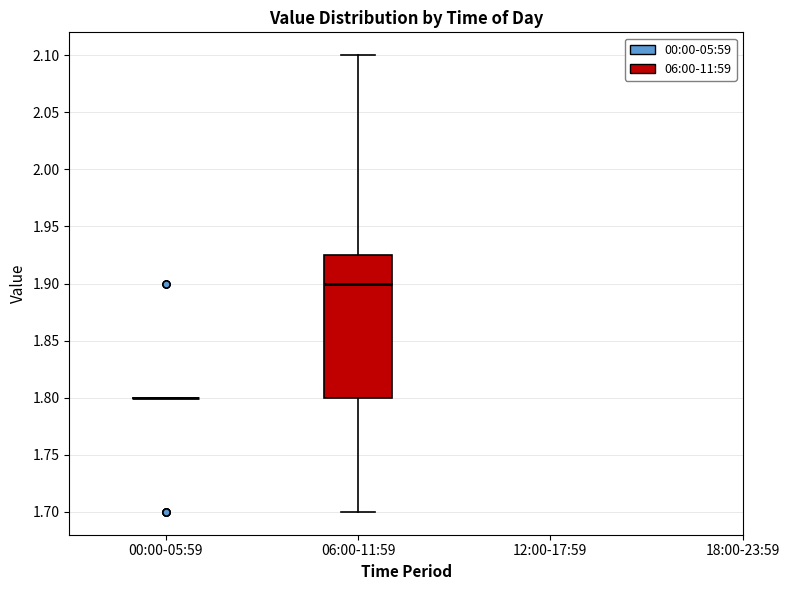

Reading left to right, transcribe this box plot: for each box, give where its median line is, the range the box spans, and where its two whiskers end, as read against the y-axis. The values are not printed on the chart, so give them approximately, as read against the axis.

00:00-05:59: box collapsed to a line at 1.800, whiskers 1.800 to 1.800
06:00-11:59: median 1.900, box 1.800 to 1.925, whiskers 1.700 to 2.100